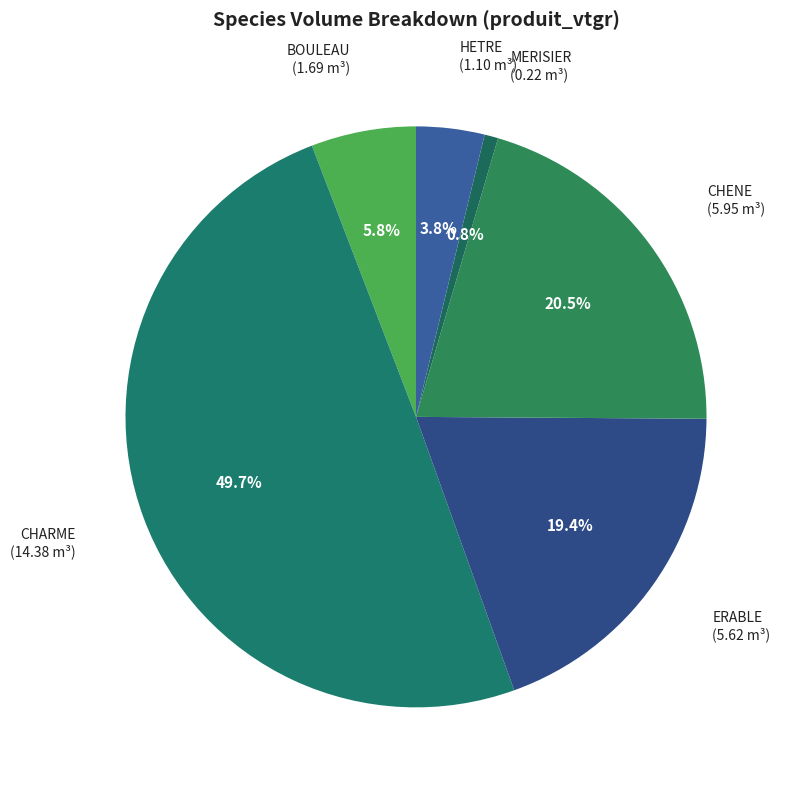

Combined, do HETRE and CHARME account for over 50%?

Yes